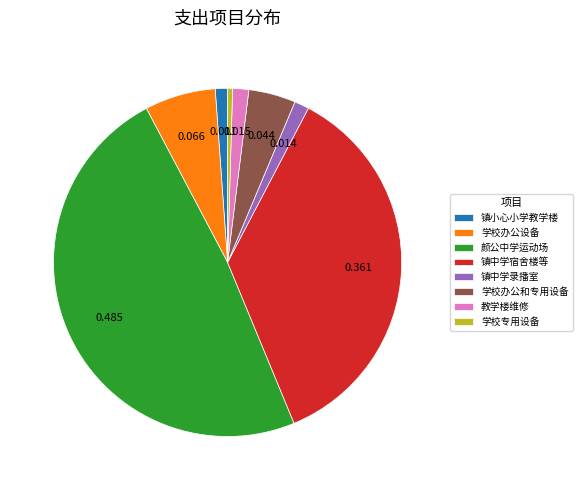

Does any single category account for the majority?

No